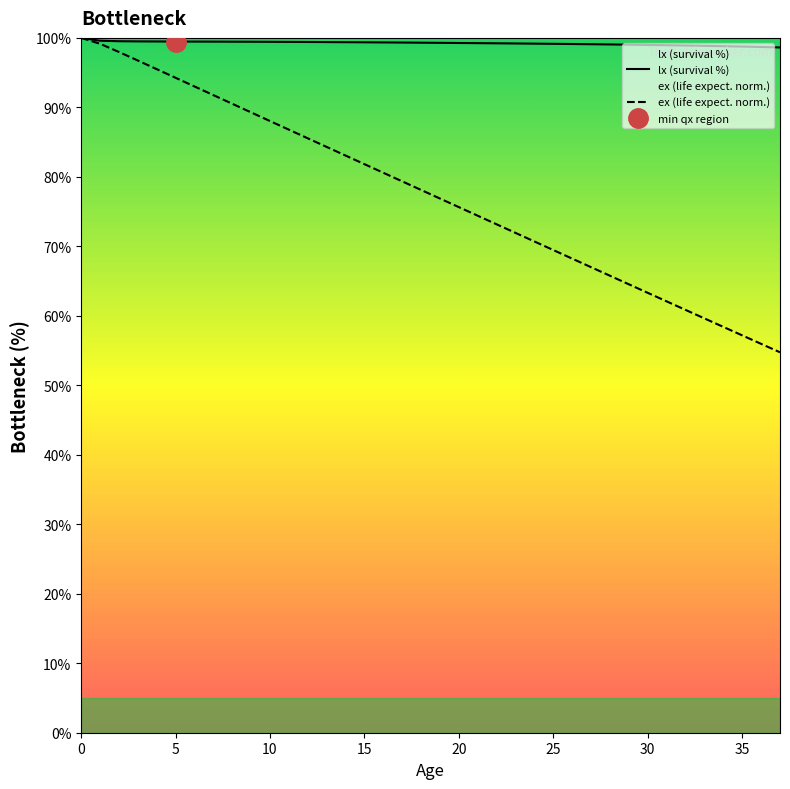

Is it true that ex (life expect. norm.) equals 47.7 at 10?

False